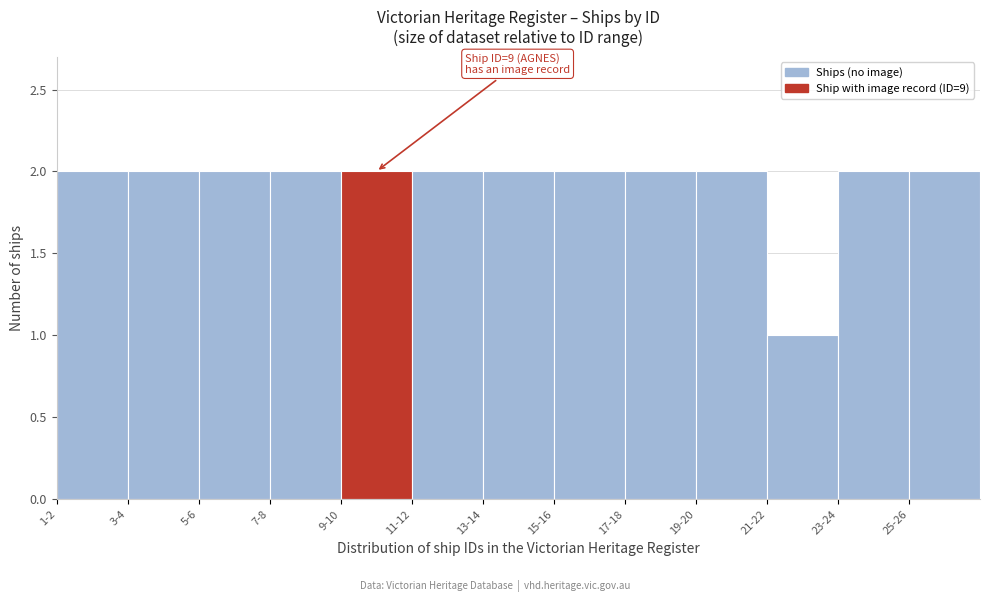

Reading right to left, extract all data points from this chart.

25-26=2	23-24=2	21-22=1	19-20=2	17-18=2	15-16=2	13-14=2	11-12=2	9-10=2	7-8=2	5-6=2	3-4=2	1-2=2